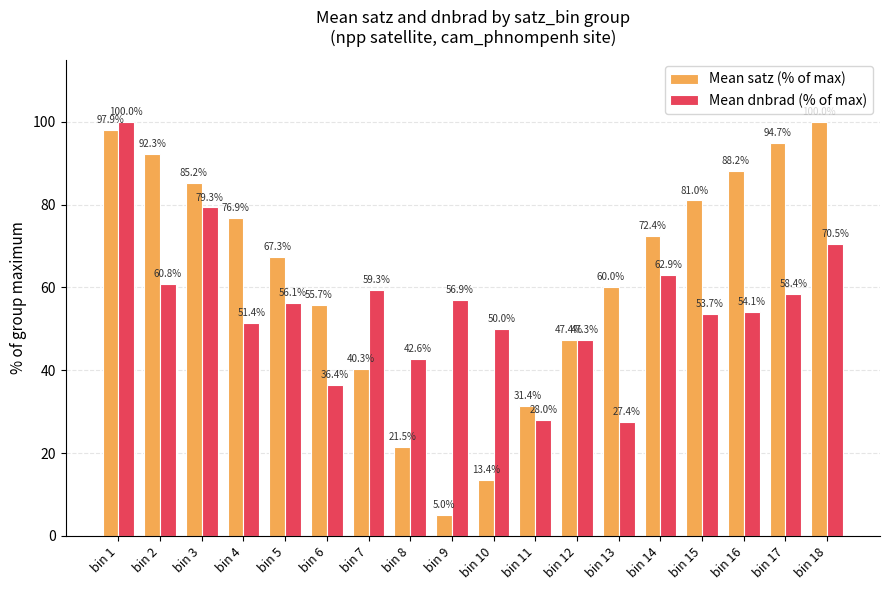

What are all the series names shown in the legend?

Mean satz (% of max), Mean dnbrad (% of max)